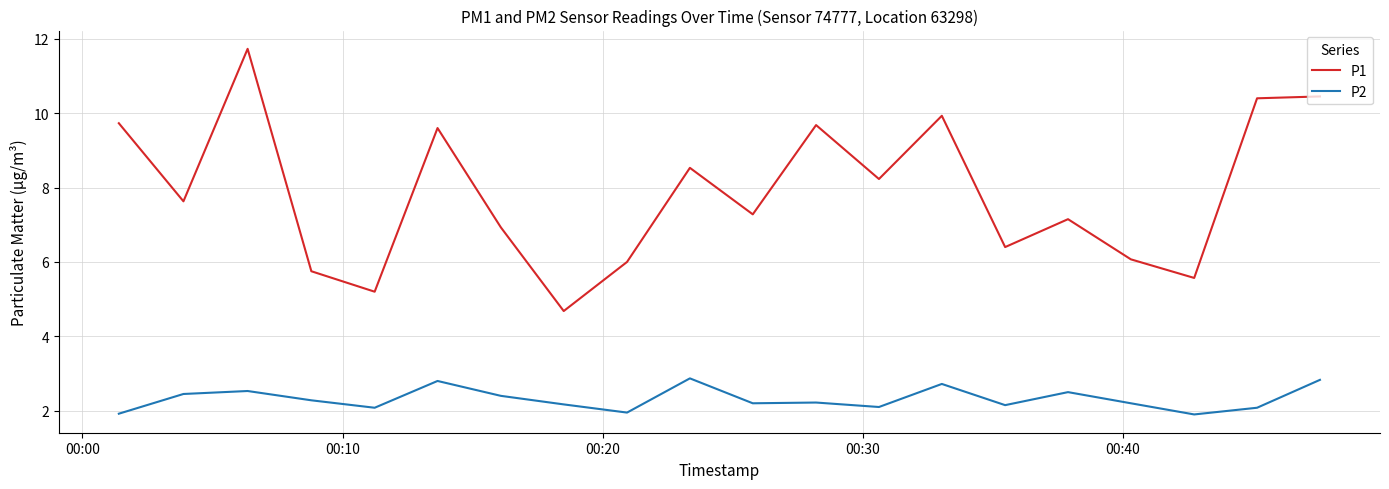

Which series has the widest spread of values?

P1